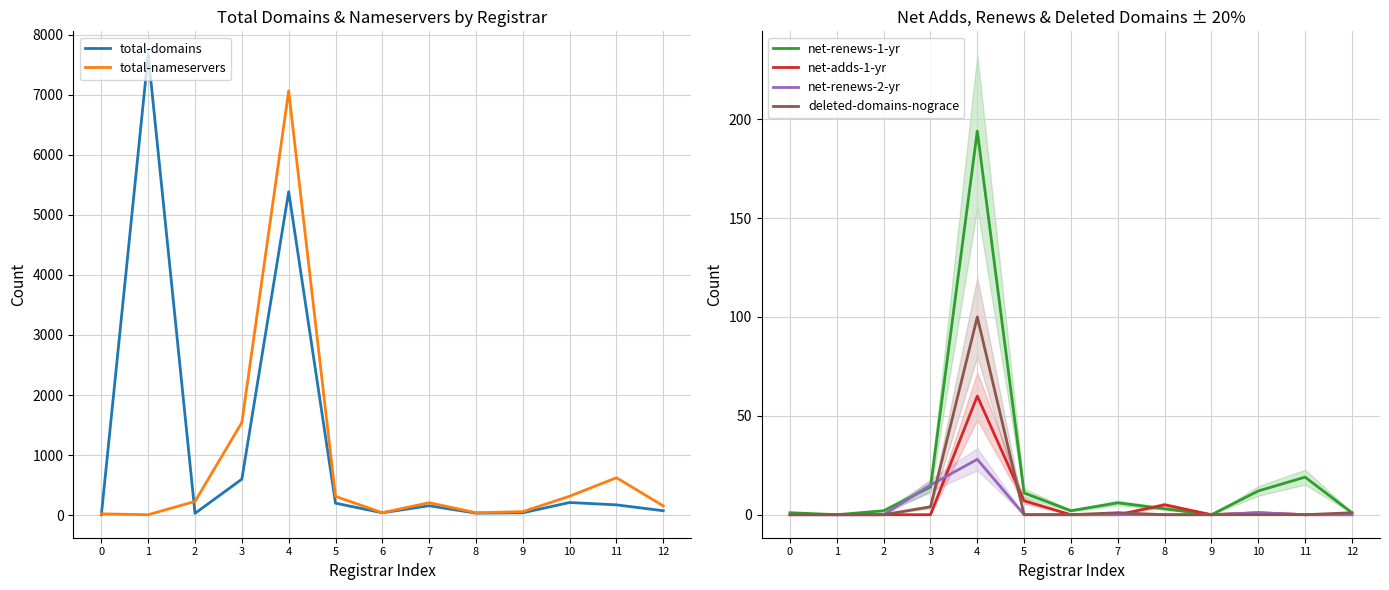

List the labels in order of net-adds-1-yr value, largest first.

4, 5, 8, 10, 0, 1, 2, 3, 6, 7, 9, 11, 12